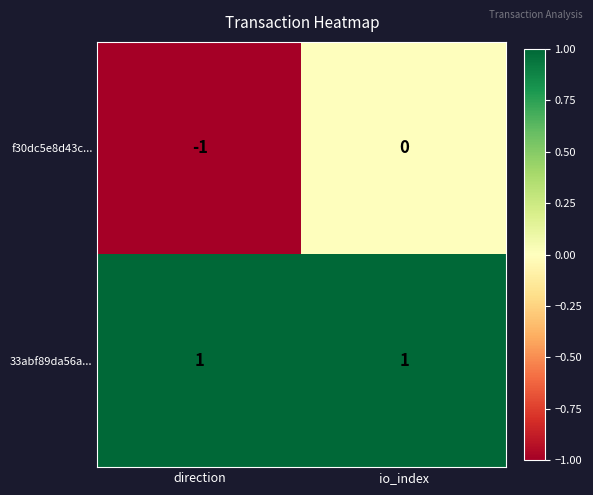

How many categories are shown in the chart?

2